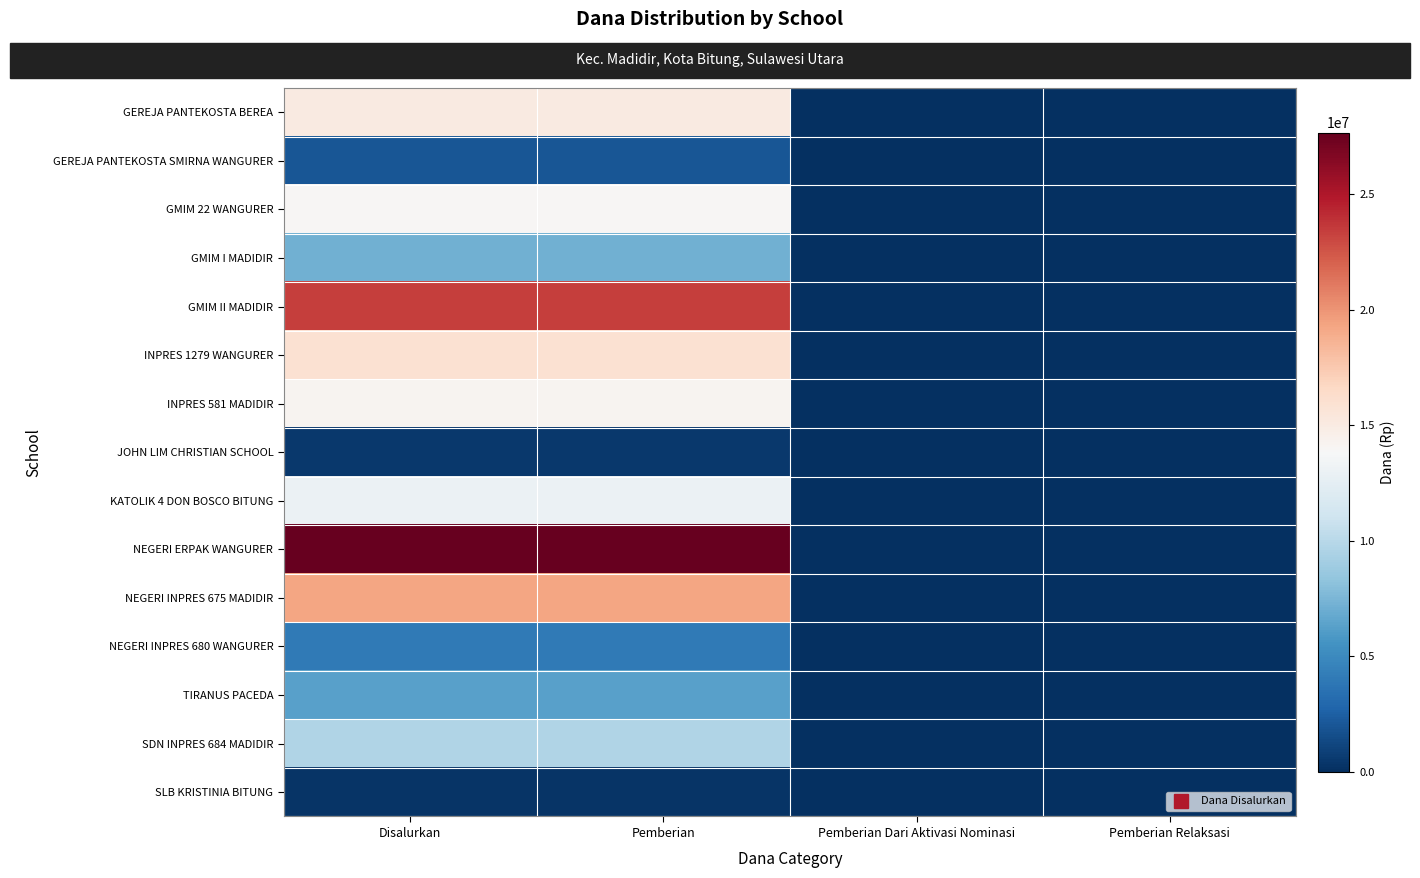

How many distinct data groups are displayed?

15